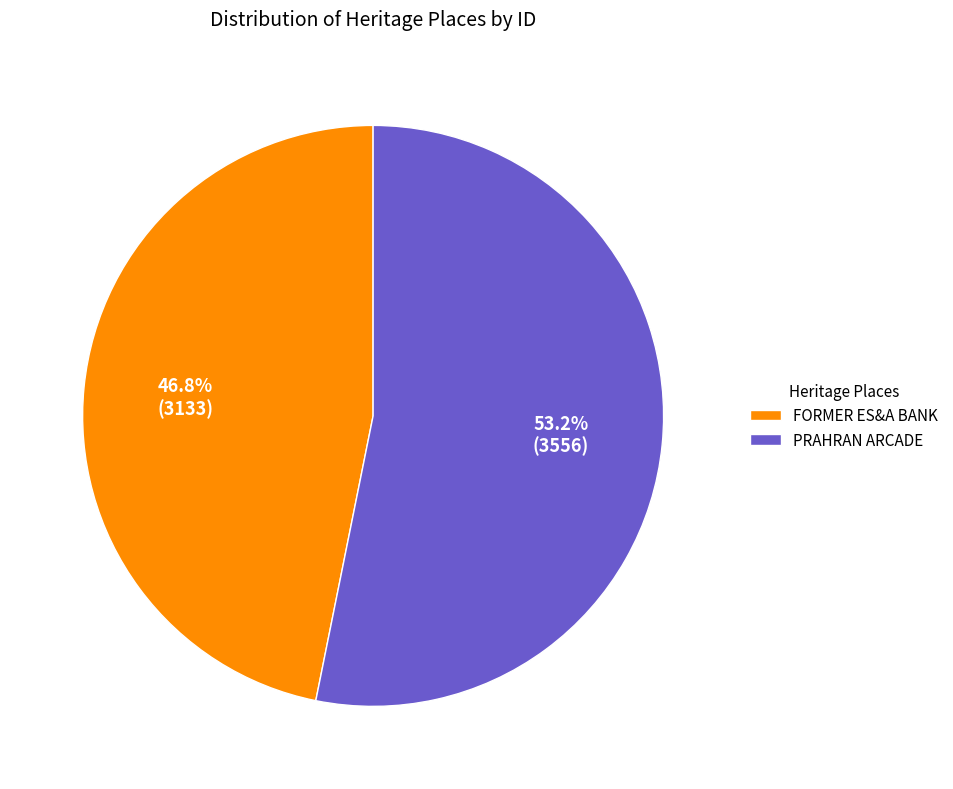

To the nearest percent, what portion does FORMER ES&A BANK represent?

47%